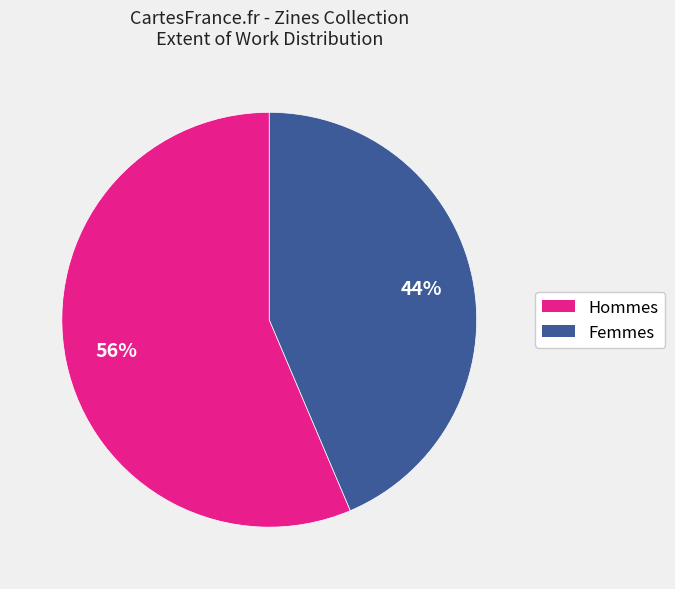

Is there a majority slice in this chart?

Yes